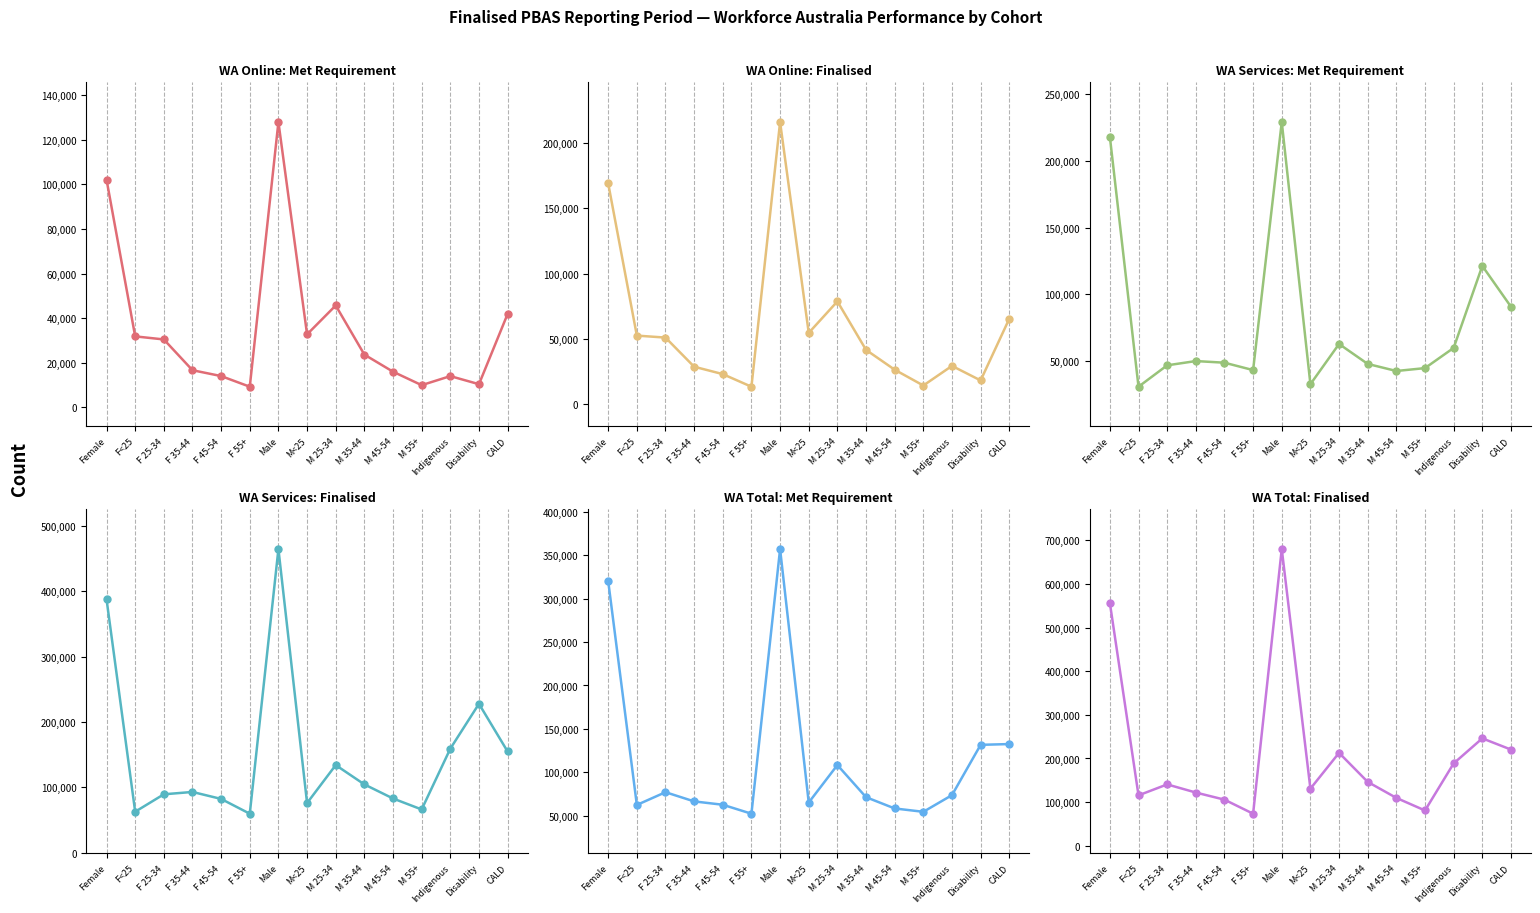

At which label does WA Online: Met Requirement first exceed 23650?

Female